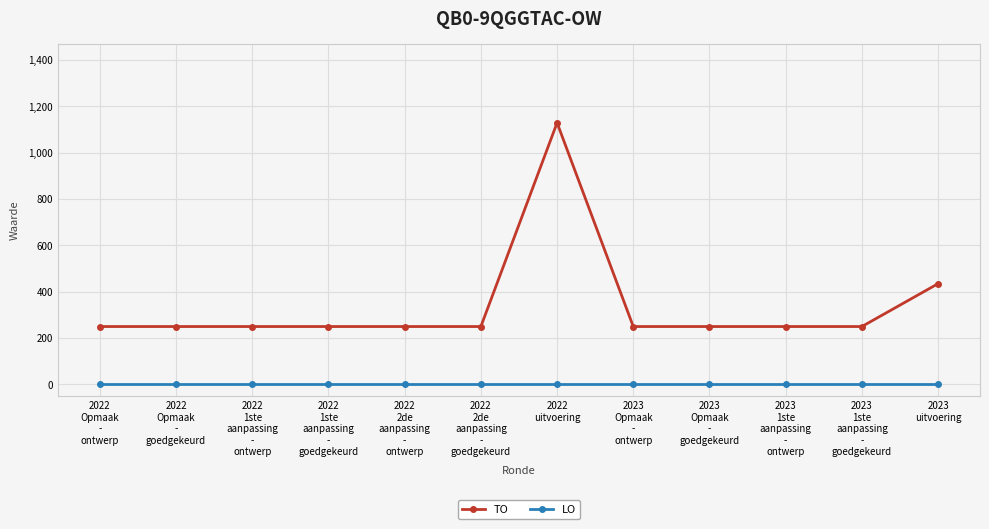

How many lines are shown in the chart?

2